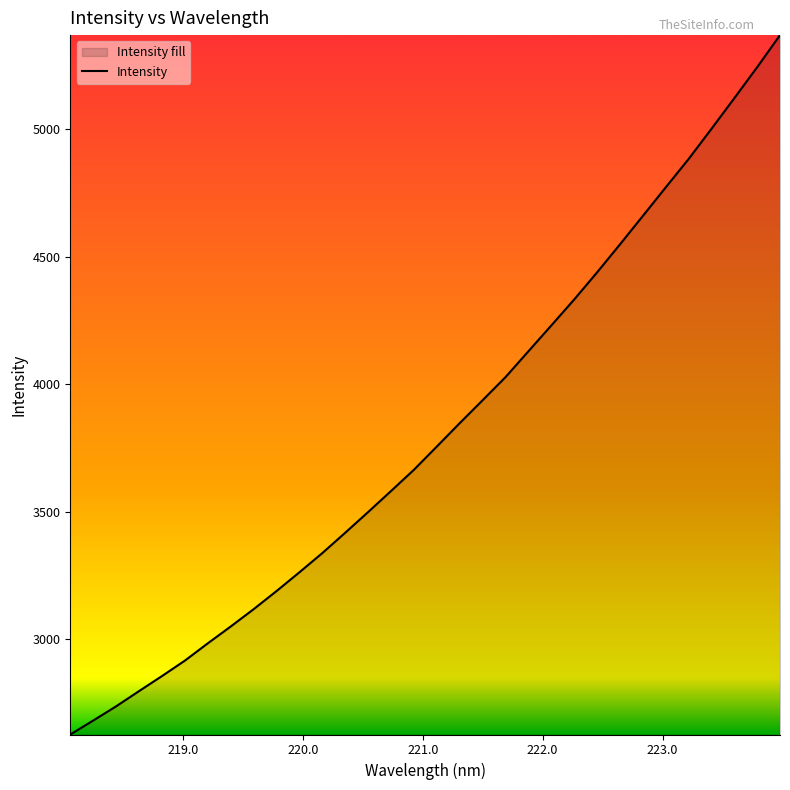

What is the smallest value displayed?

2627.0